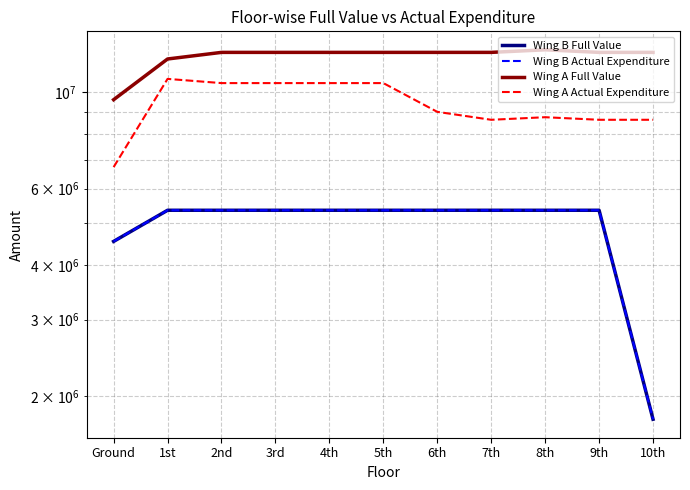

What is the average value of the Wing A Actual Expenditure series?

9371392